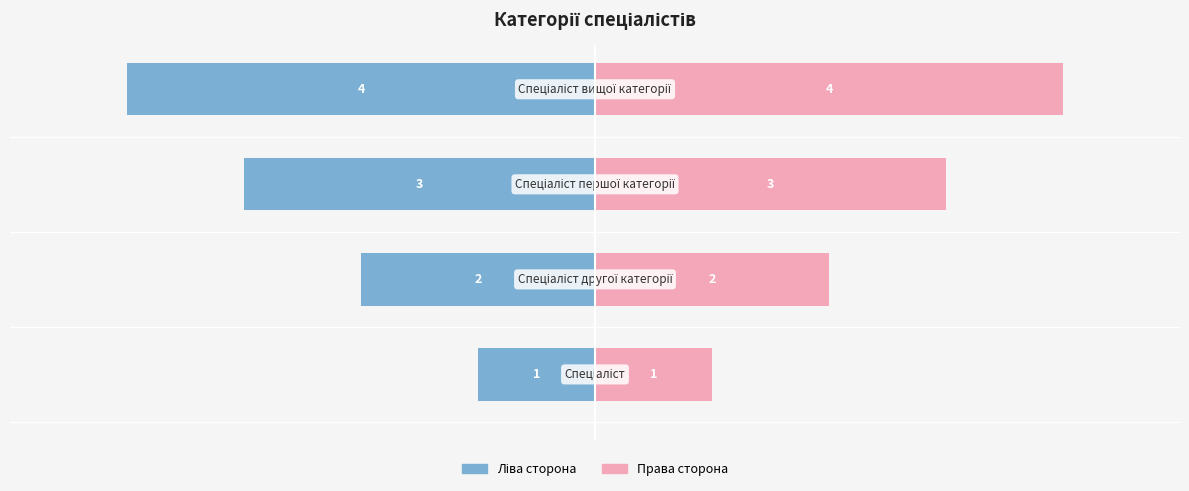

How many bars are there in total?

8